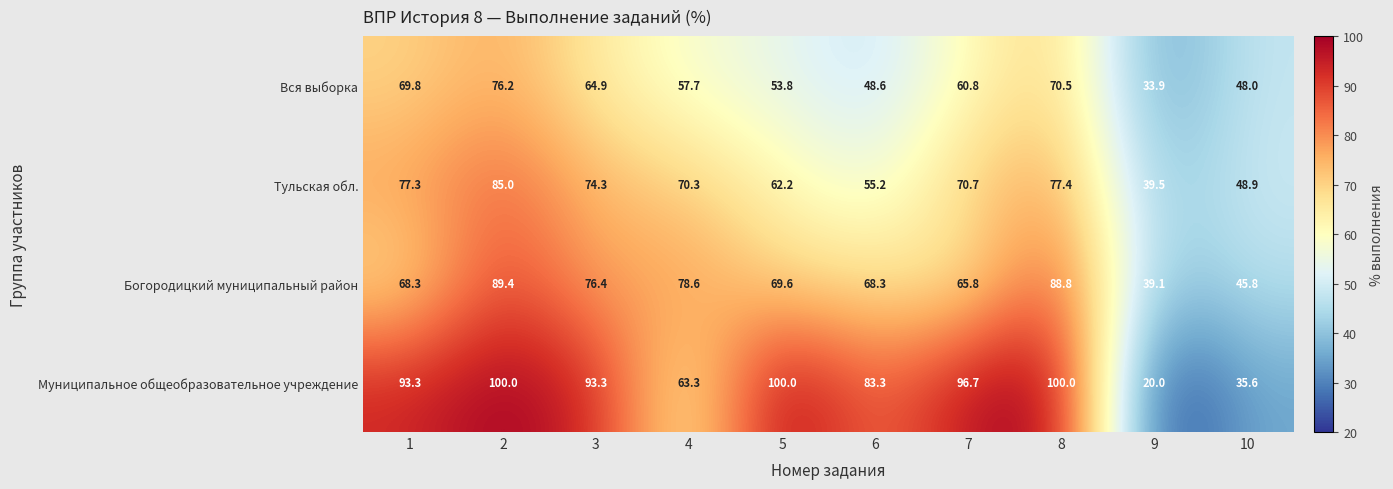

What is the sum of all Богородицкий муниципальный район values?

690.1